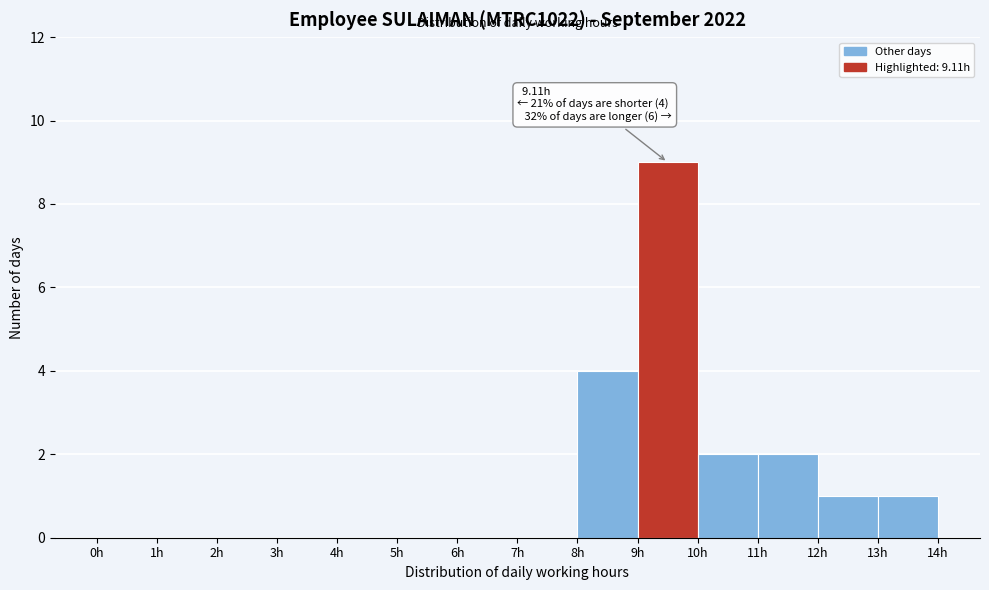

Over which range of the x-axis is the bar tallest?

9 to 10